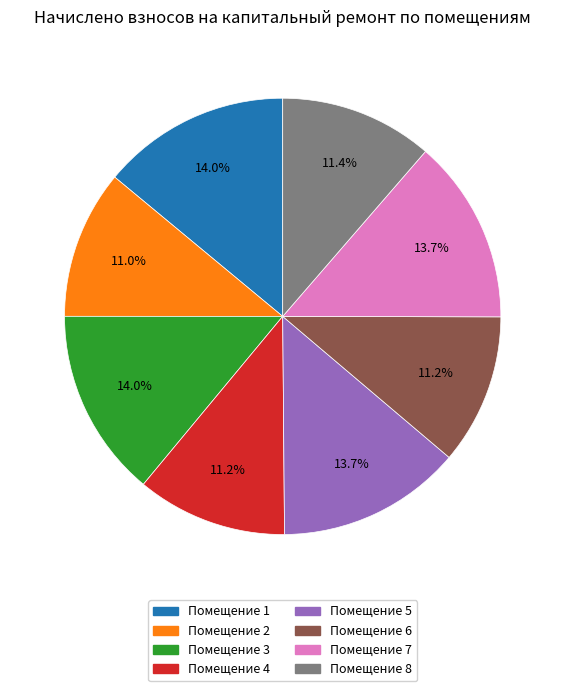

Does any single category account for the majority?

No